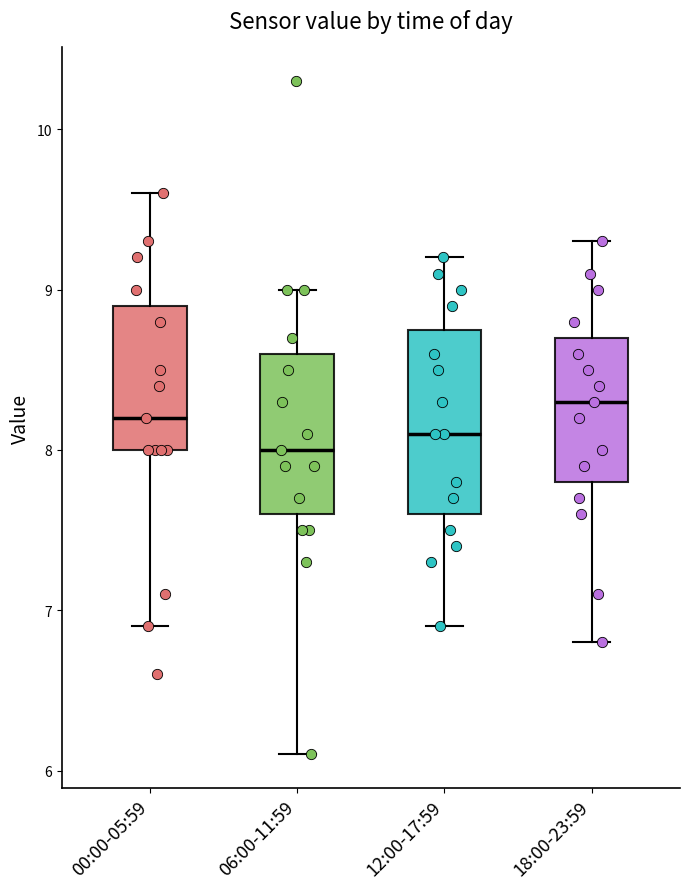

Reading left to right, transcribe this box plot: for each box, give where its median line is, the range the box spans, and where its two whiskers end, as read against the y-axis. The values are not printed on the chart, so give them approximately, as read against the axis.

00:00-05:59: median 8.2, box 8.0 to 8.9, whiskers 6.9 to 9.6
06:00-11:59: median 8.0, box 7.6 to 8.6, whiskers 6.1 to 9.0
12:00-17:59: median 8.1, box 7.6 to 8.8, whiskers 6.9 to 9.2
18:00-23:59: median 8.3, box 7.8 to 8.7, whiskers 6.8 to 9.3